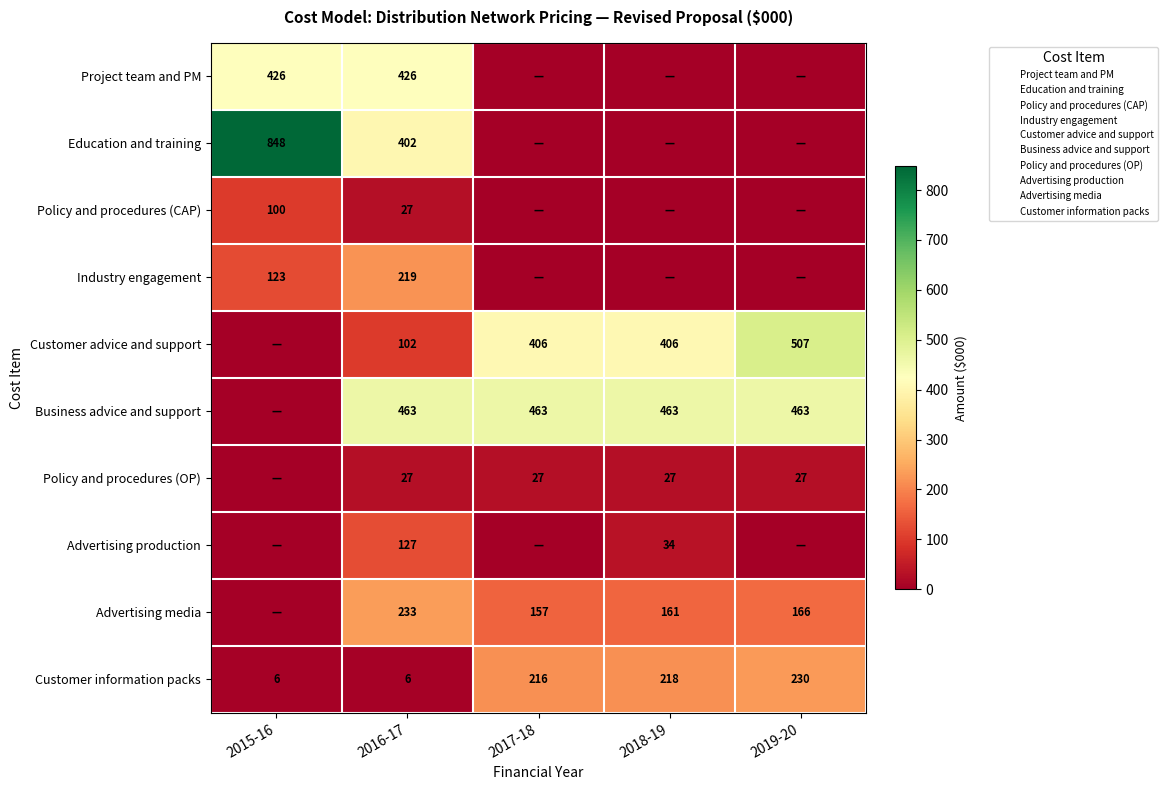

What is the difference between the second highest and second lowest values in the Project team and PM series?

425.9